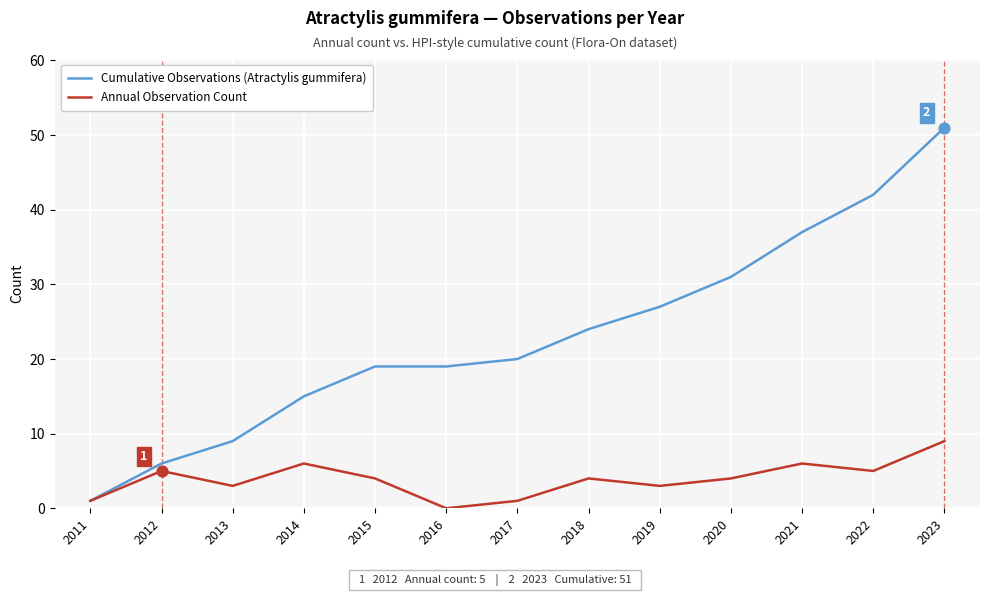

What is the total value across all series at 2021?

43